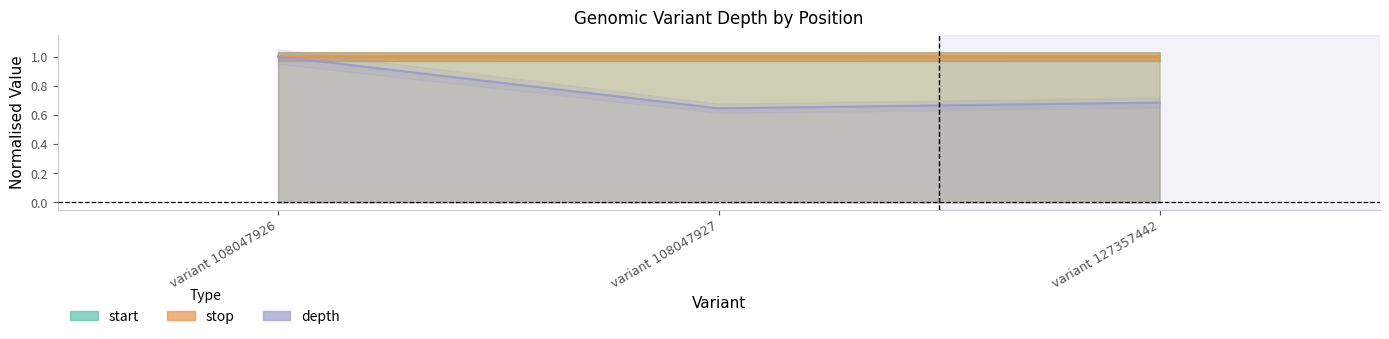

What is the spread (max minus min) of values at variant 127357442?

0.3